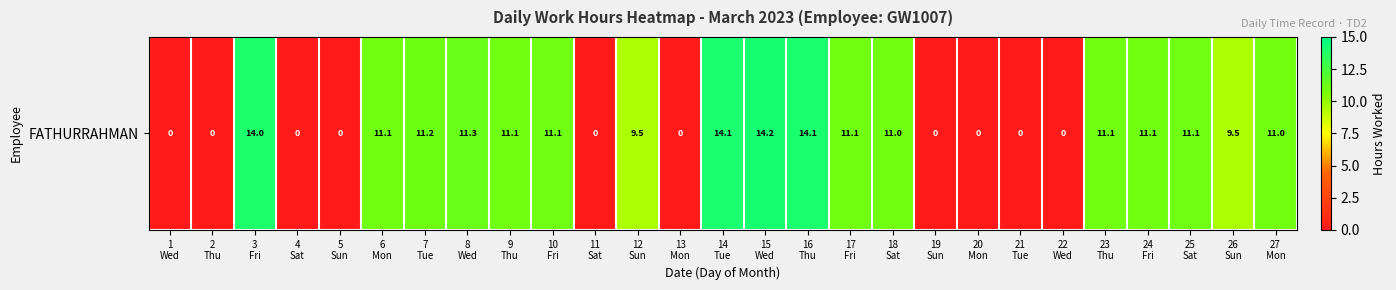

Which label corresponds to the smallest value in the chart?

1
Wed